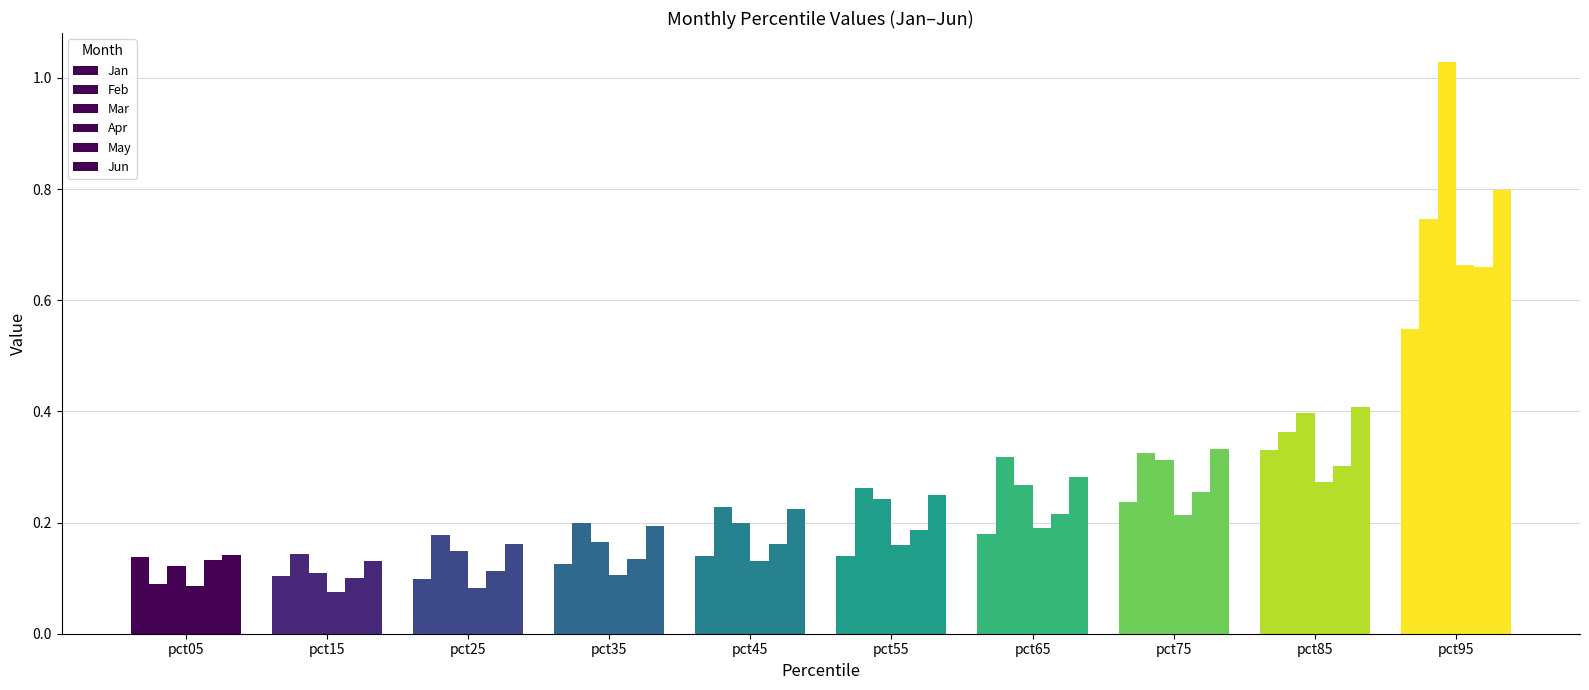

Which series has the largest range (max minus min)?

Mar